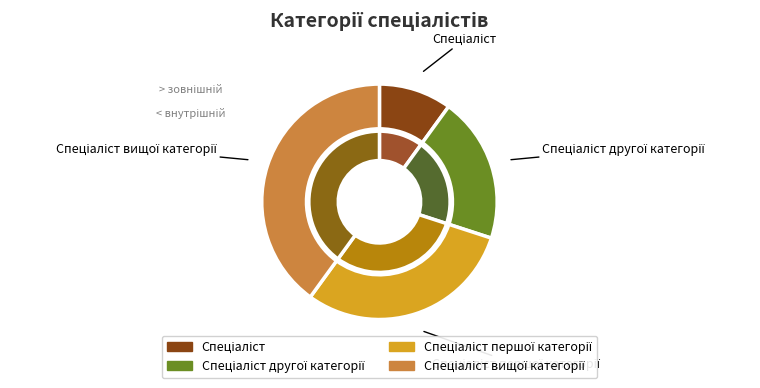

Which has a higher value, Спеціаліст першої категорії or Спеціаліст?

Спеціаліст першої категорії